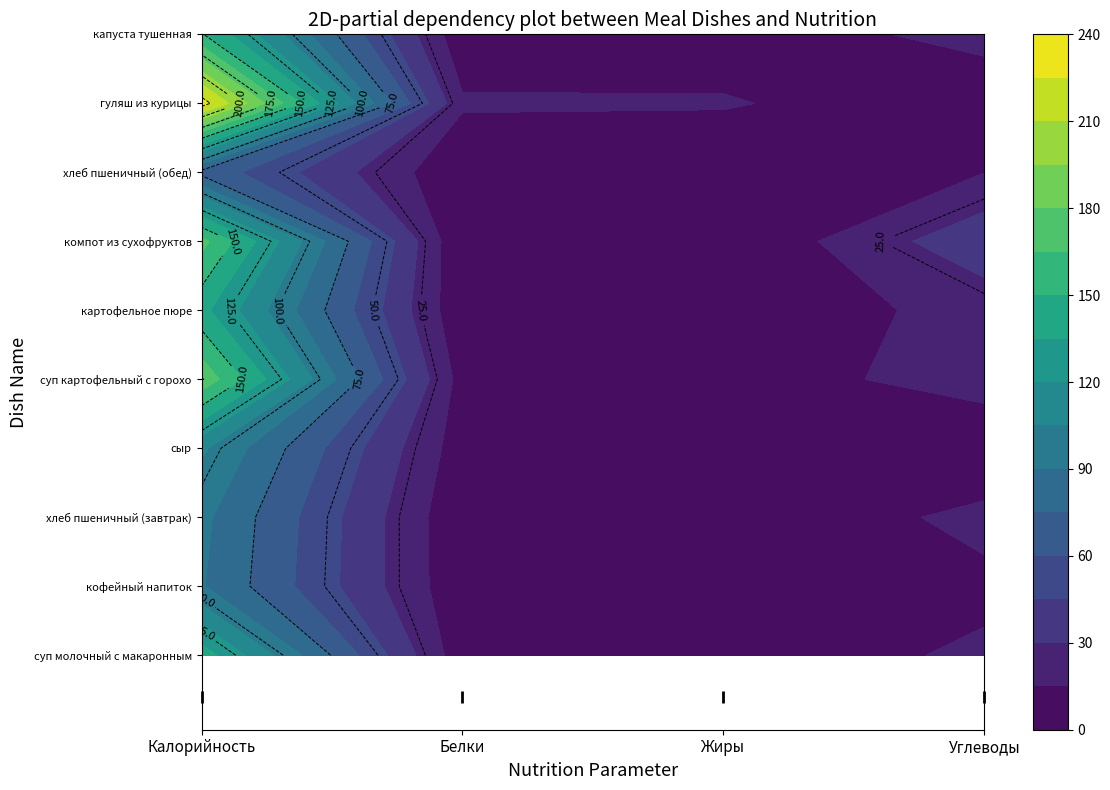

True or false: сыр has a value of 15.6 at Жиры.

False